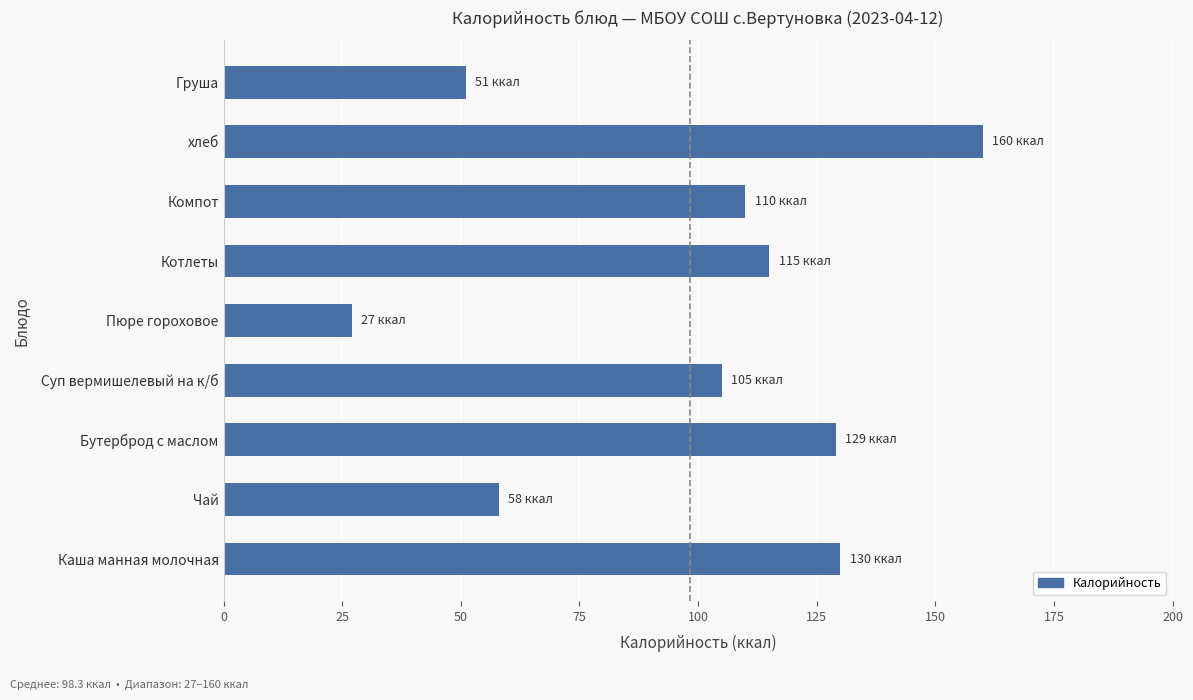

What is the difference between the maximum and minimum values?

133